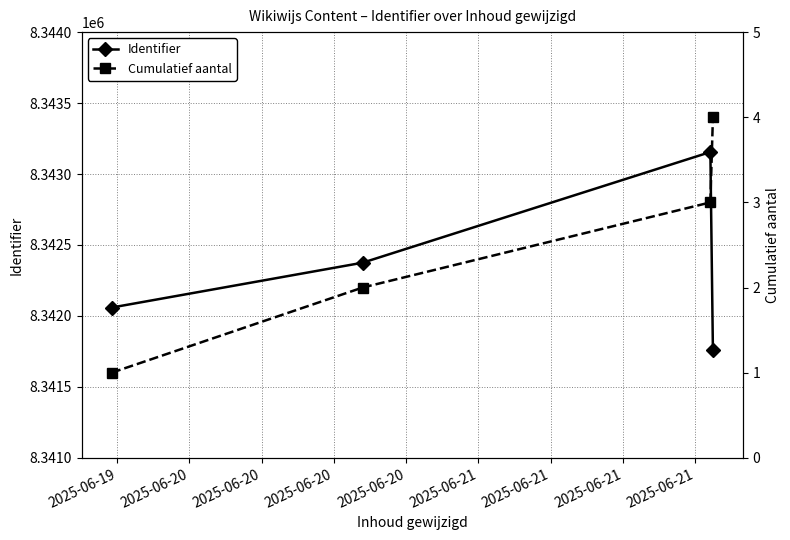

In Identifier, how many points are higher than both neighbors (excluding endpoints)?

1